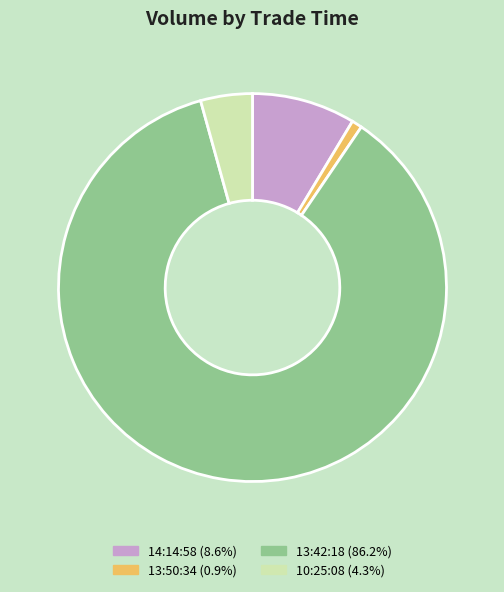

How many slices are in this pie chart?

4